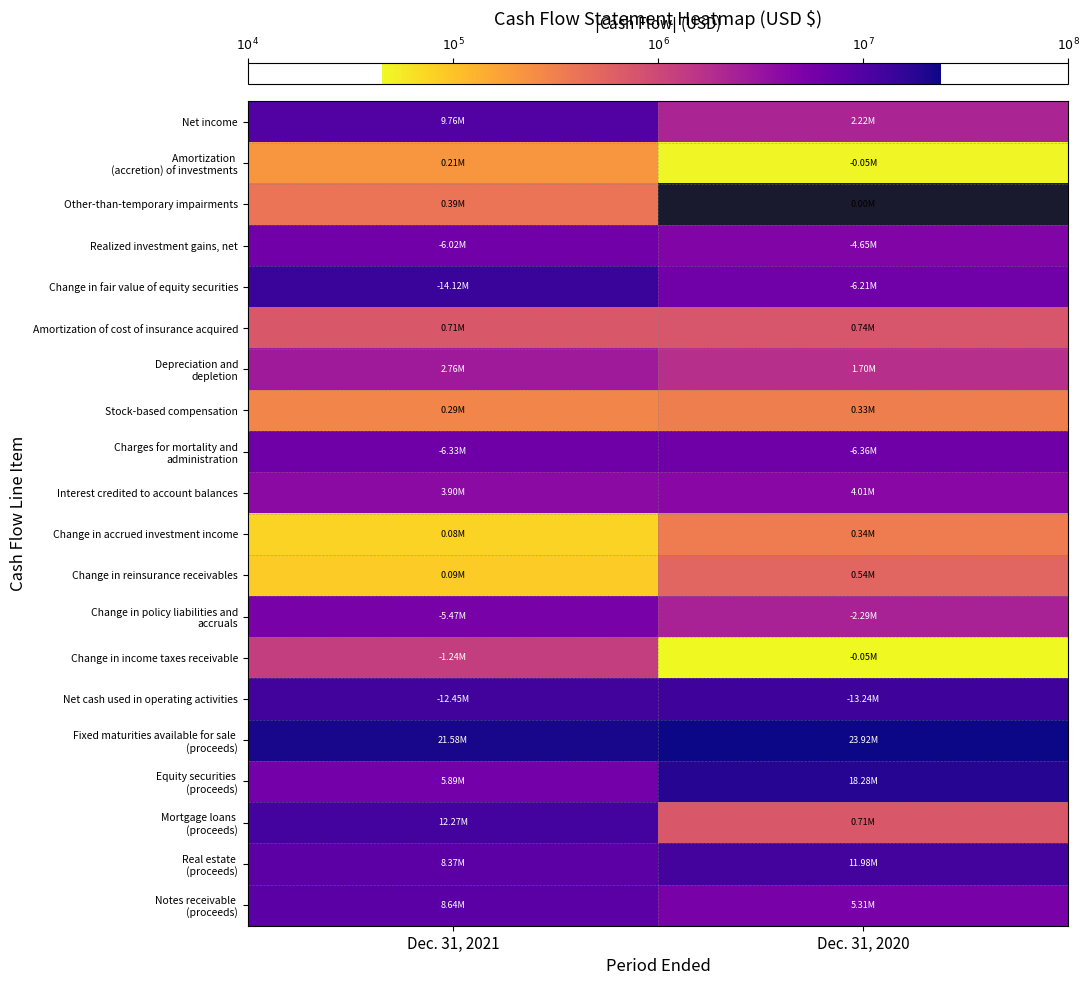

At which category is the sum across all series the highest?

Dec. 31, 2021